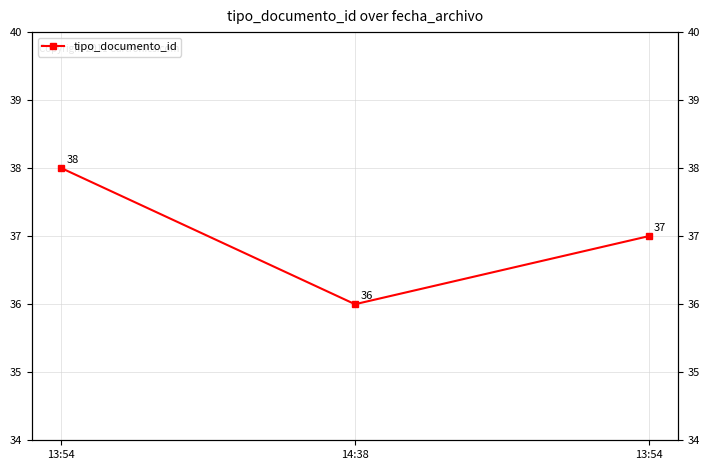

Count the values in the range 36 to 38.

3